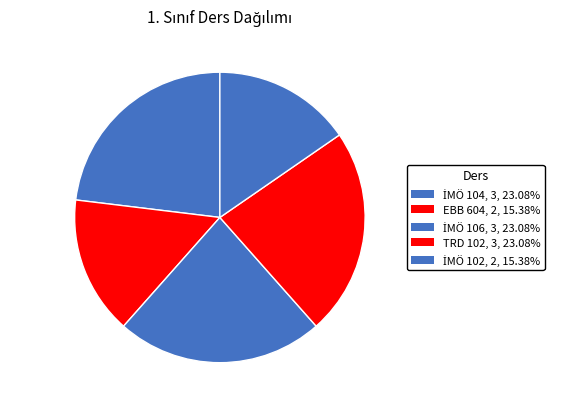

Is there a majority slice in this chart?

No